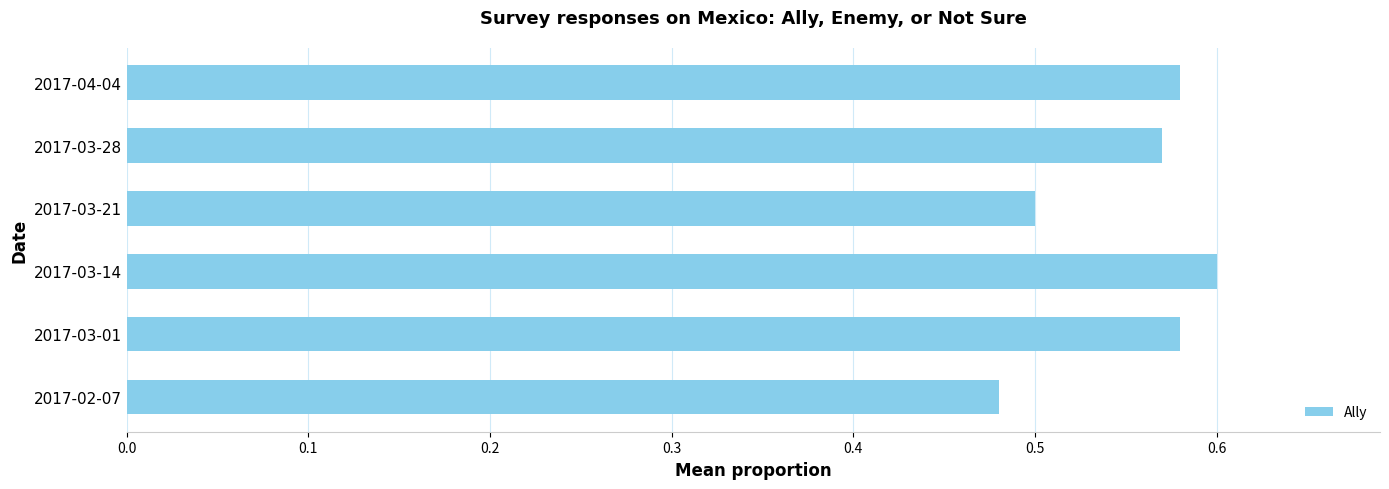

What is the change in value from 2017-03-21 to 2017-04-04?

+0.1